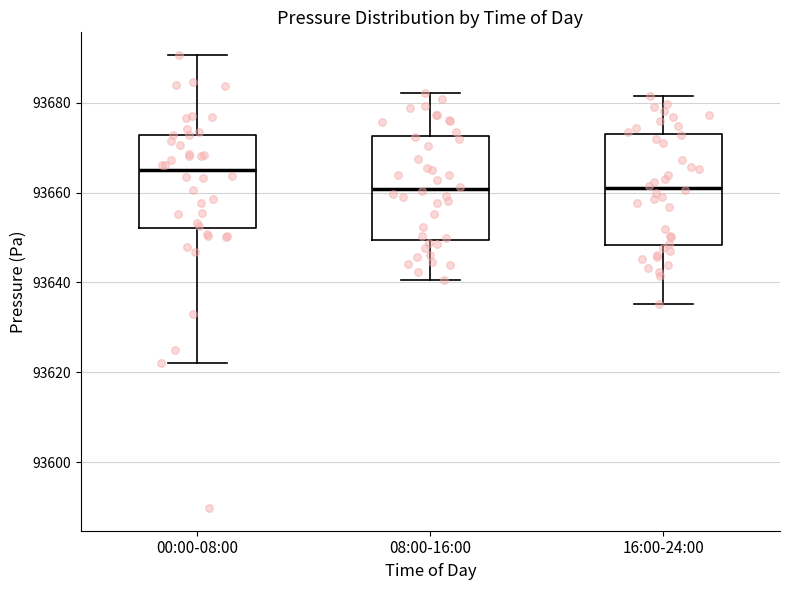

Reading left to right, read every box against the y-axis: the position of its median line, the range the box covers, and the ends of its whiskers. The values are not printed on the chart, so give them approximately, as read against the axis.

00:00-08:00: median 93664, box 93652 to 93672, whiskers 93622 to 93690
08:00-16:00: median 93660, box 93650 to 93672, whiskers 93640 to 93682
16:00-24:00: median 93662, box 93648 to 93674, whiskers 93636 to 93682